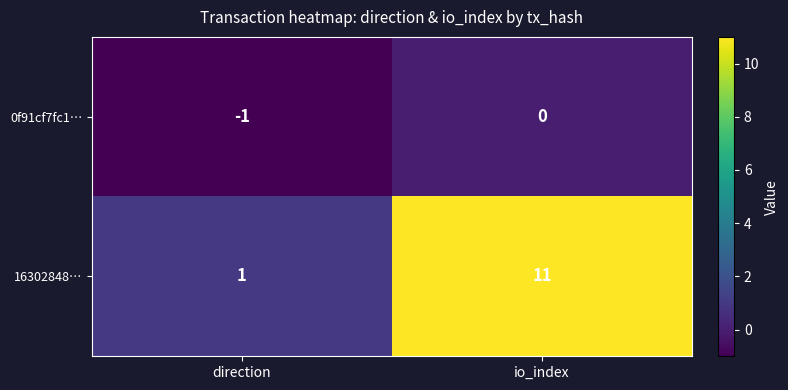

Is the value of 0f91cf7fc1… at direction greater than the value of 16302848… at io_index?

No